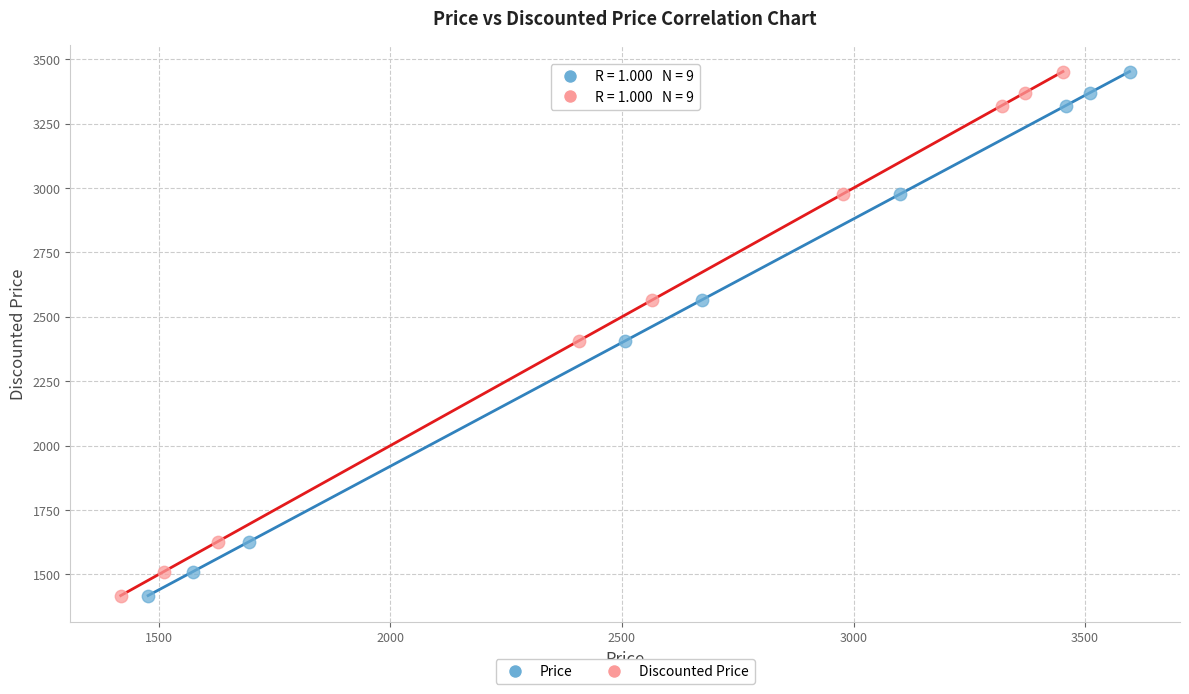

What are all the series names shown in the legend?

Price, Discounted Price